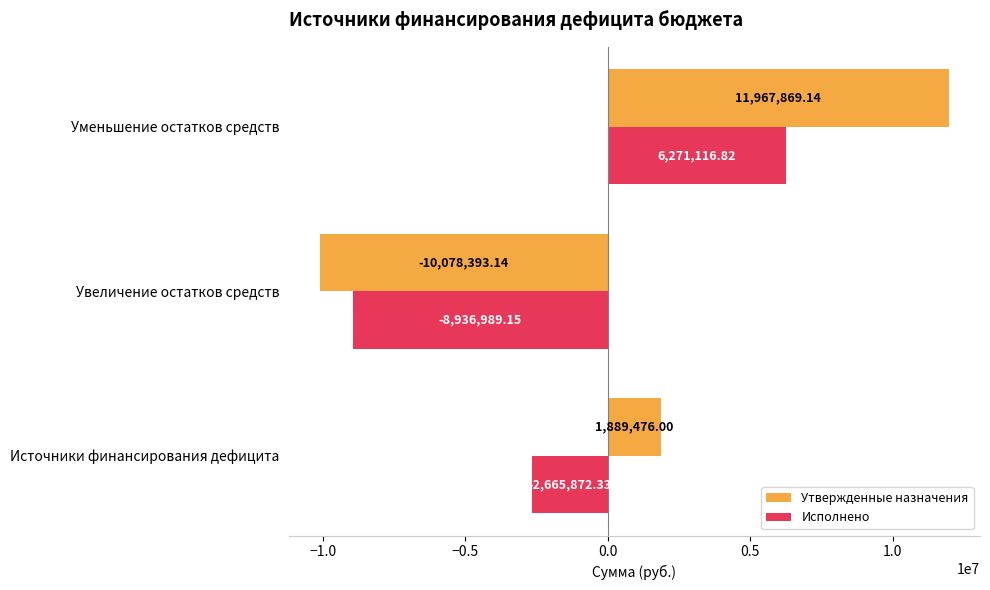

Which series has the largest range (max minus min)?

Утвержденные назначения